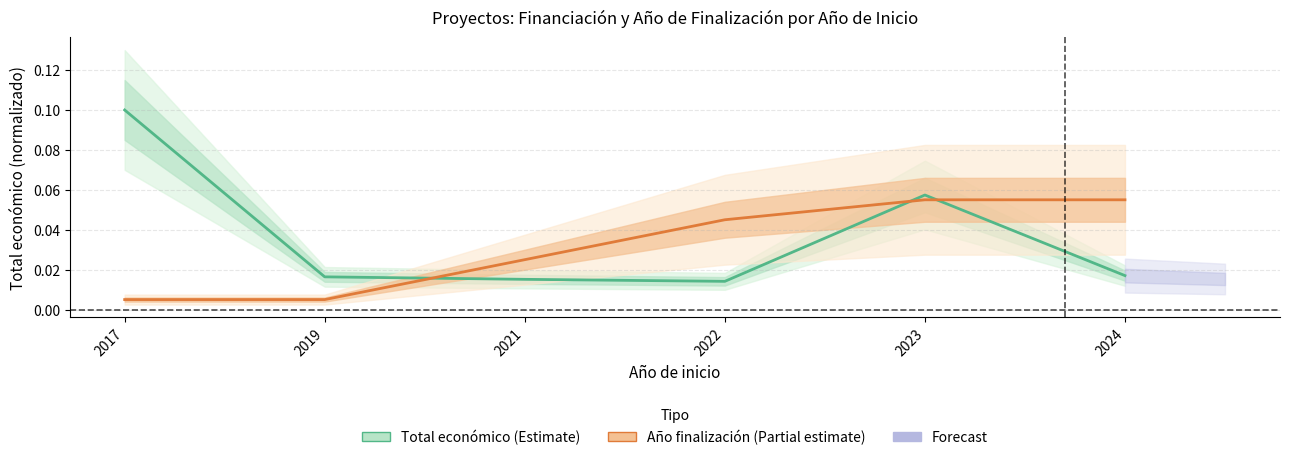

The value of Año de finalización (Partial estimate) at 2024 is 0.1. True or false?

True